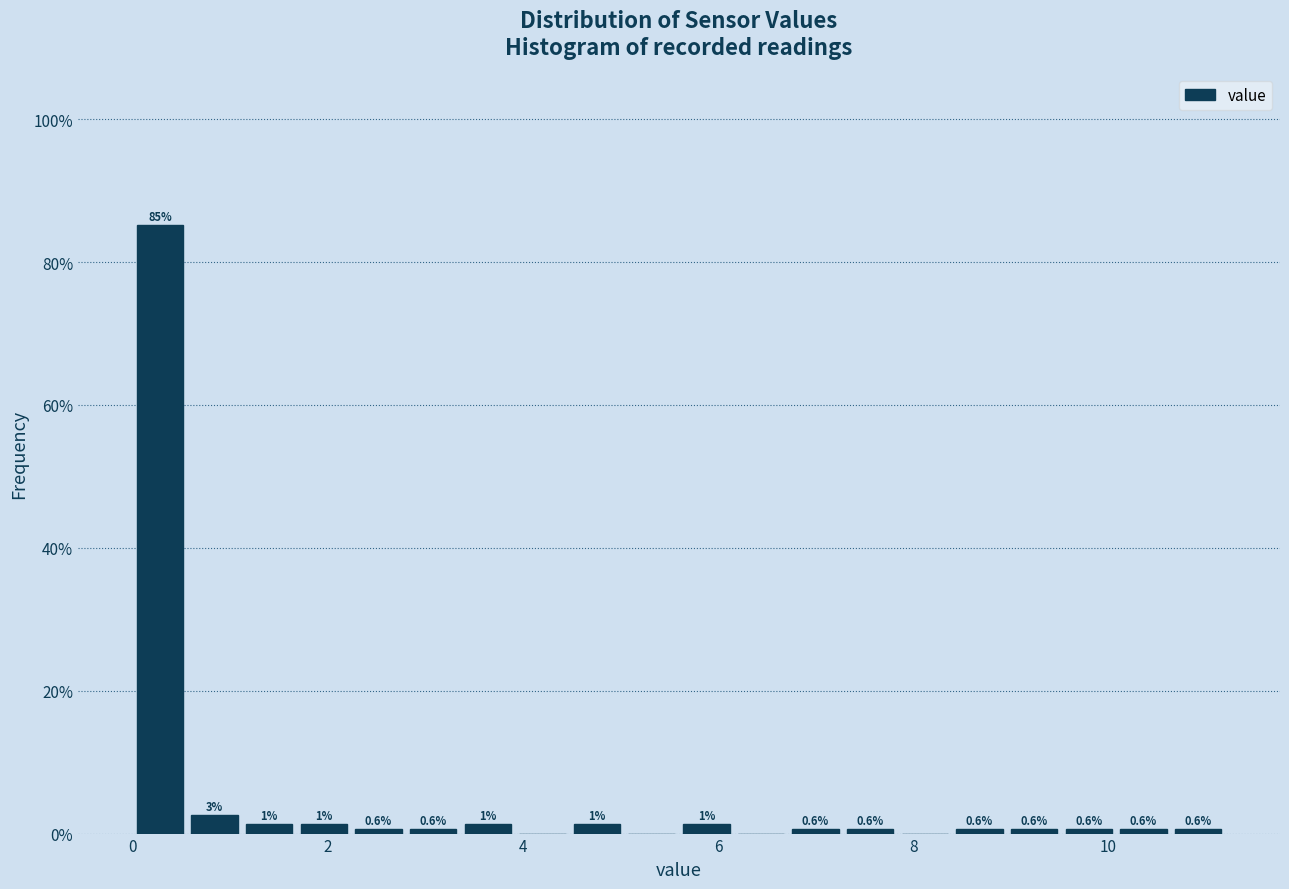

Read against the x-axis, roughly where is the centre of the tallest bar?

0.2